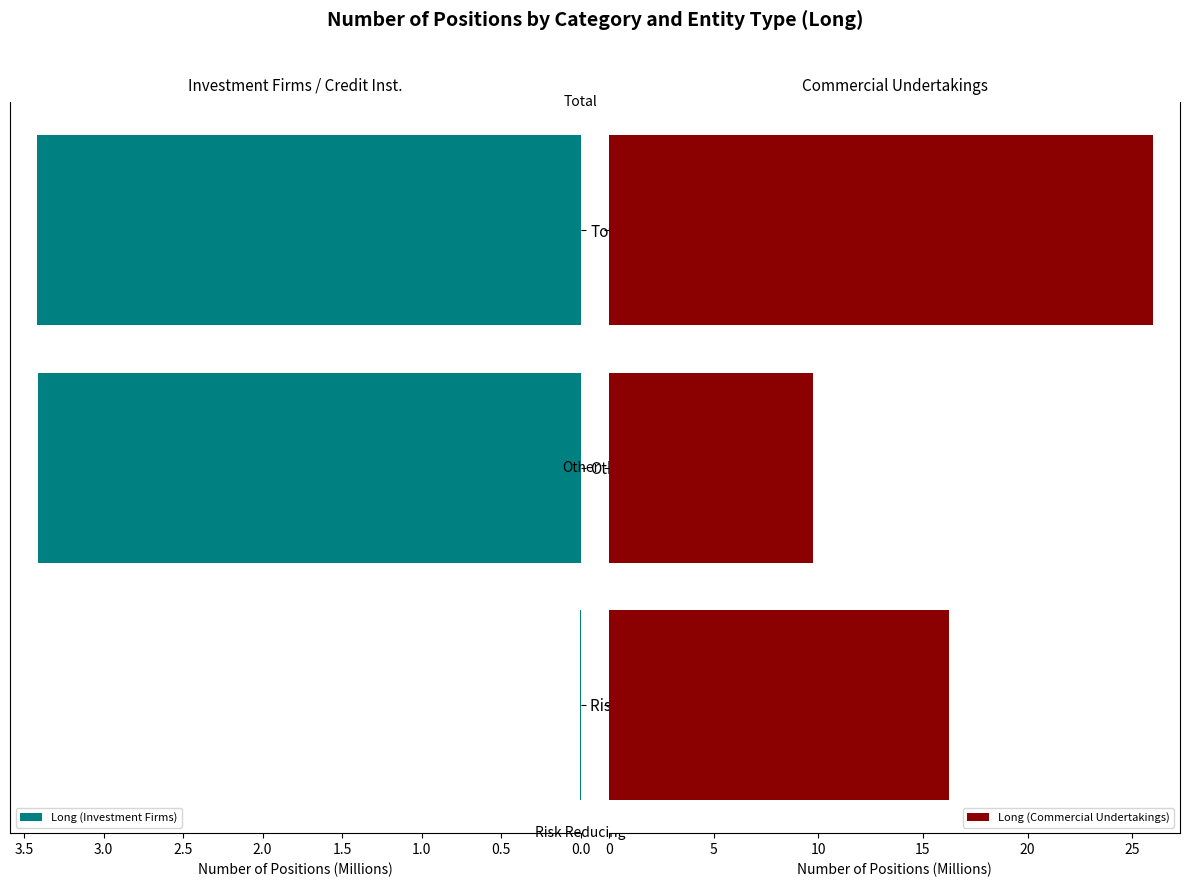

Where is Long (Investment Firms) nearest to the value 1?

Risk Reducing